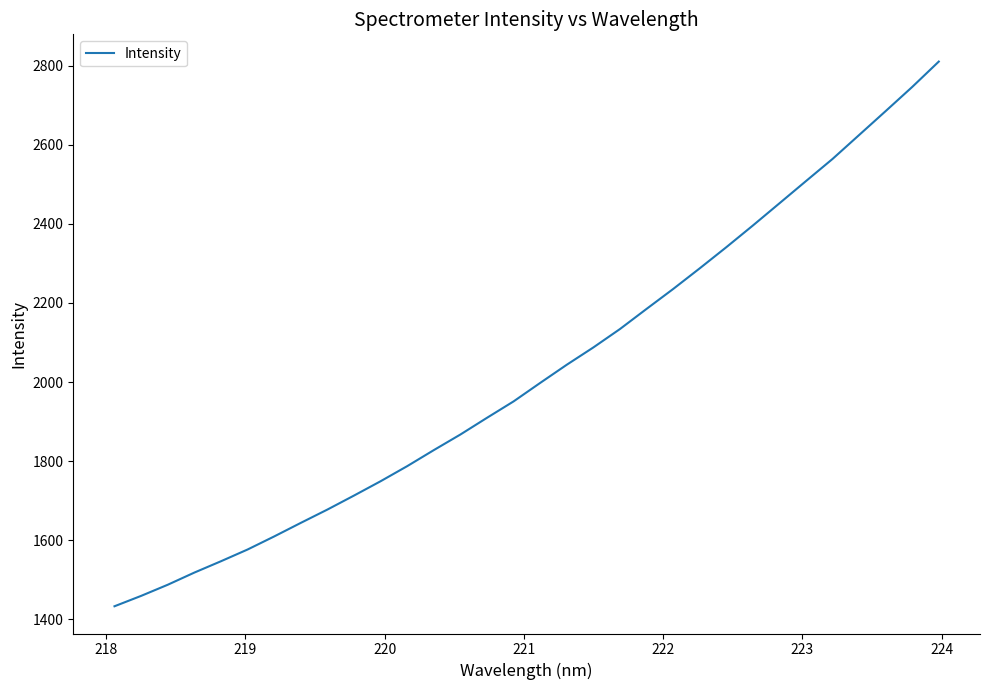

True or false: there are more than 0 points higher than both neighbors.

False